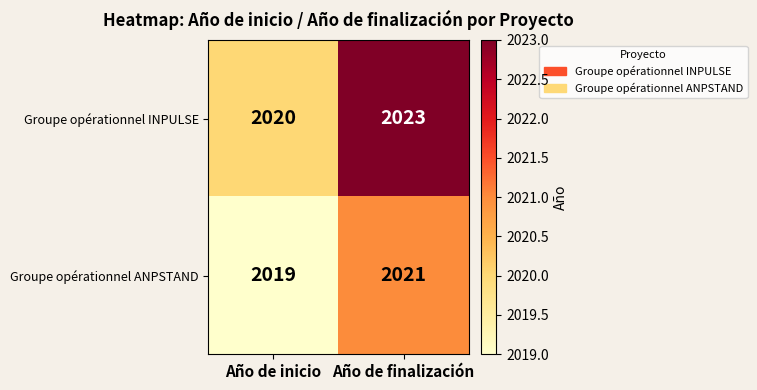

Reading right to left, what are all the values shown in this chart?

Groupe opérationnel INPULSE: 2023	2020
Groupe opérationnel ANPSTAND: 2021	2019